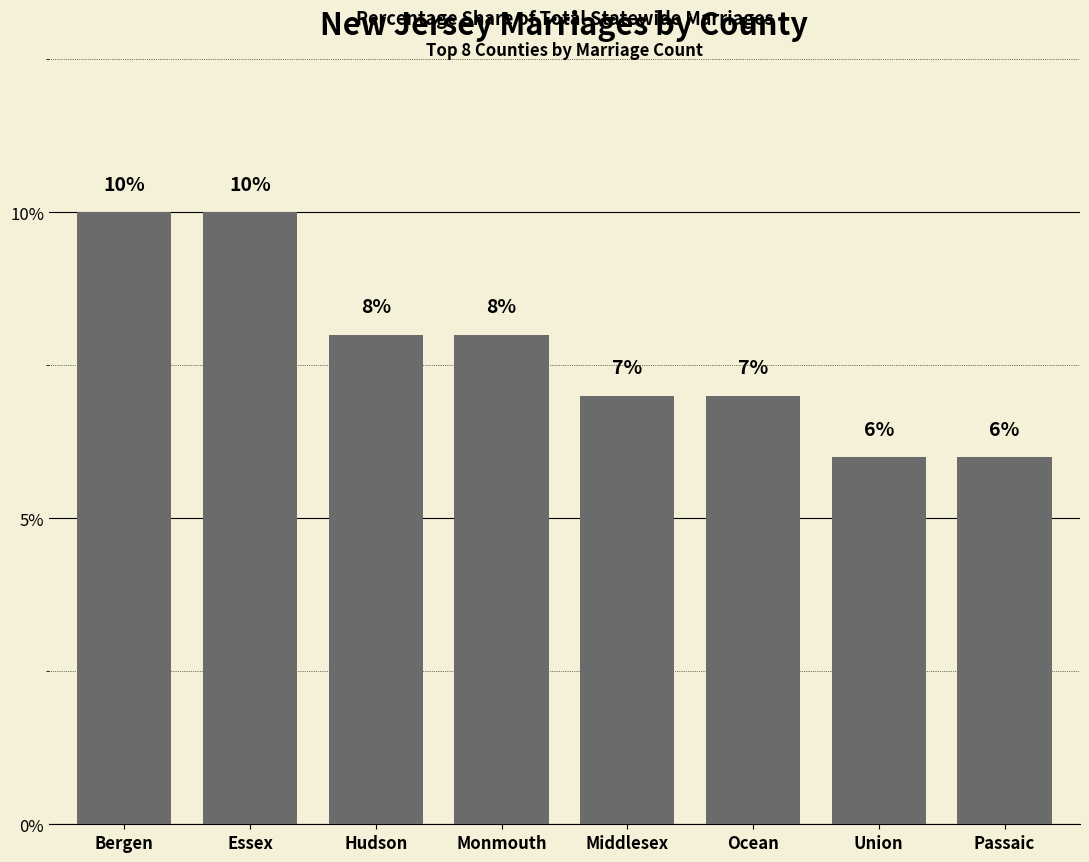

What is the maximum value shown in the chart?

10